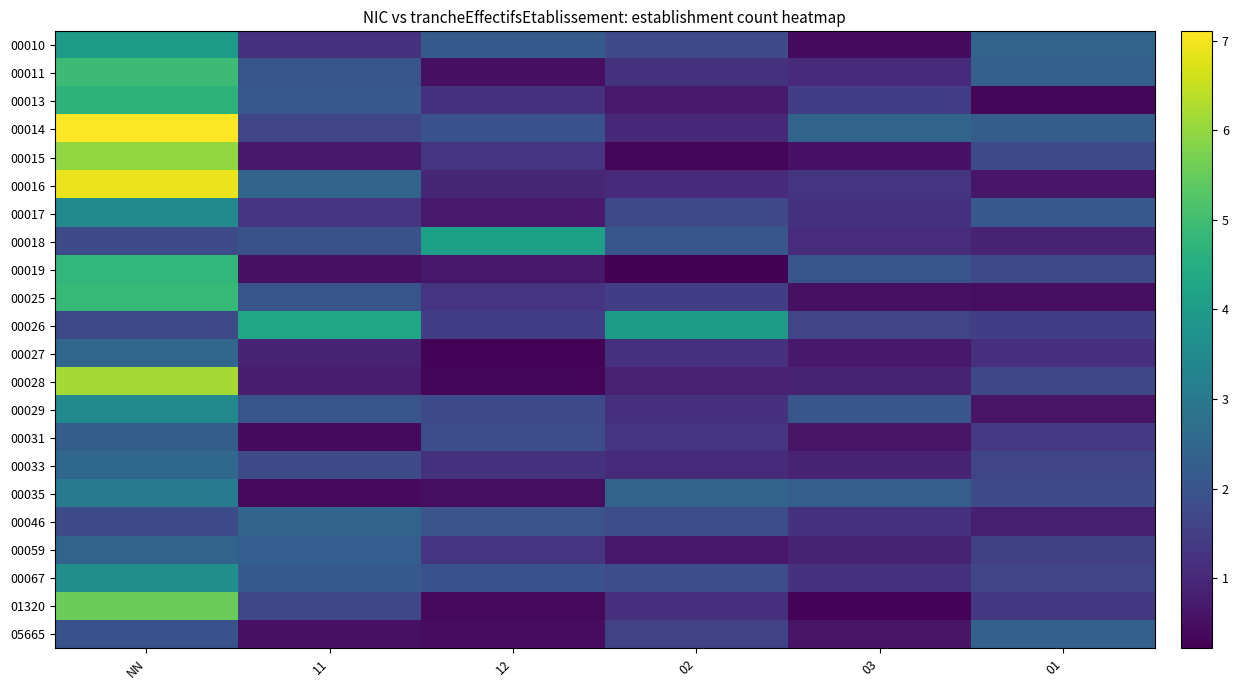

Which has a higher value, 11 or 12?

12